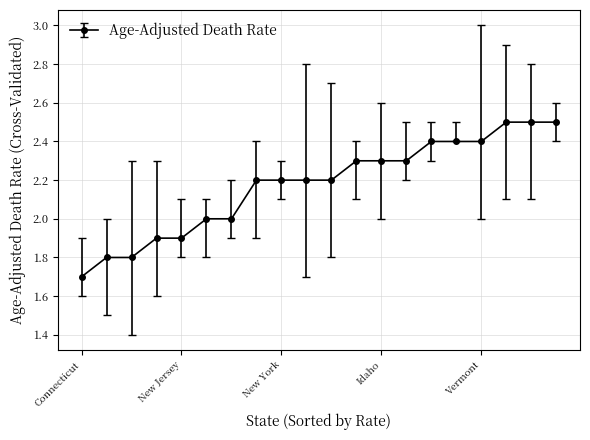

What is the value of the 8th point from the left?

2.2